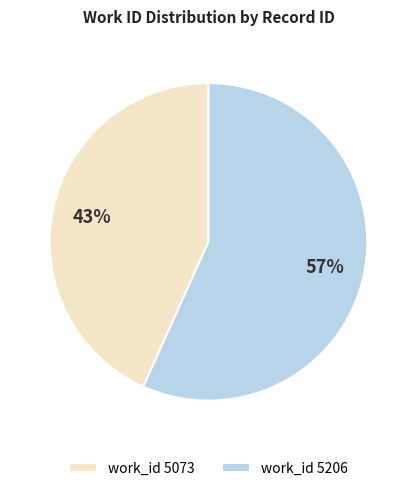

To the nearest percent, what is the combined percentage of work_id 5073 and work_id 5206?

100%